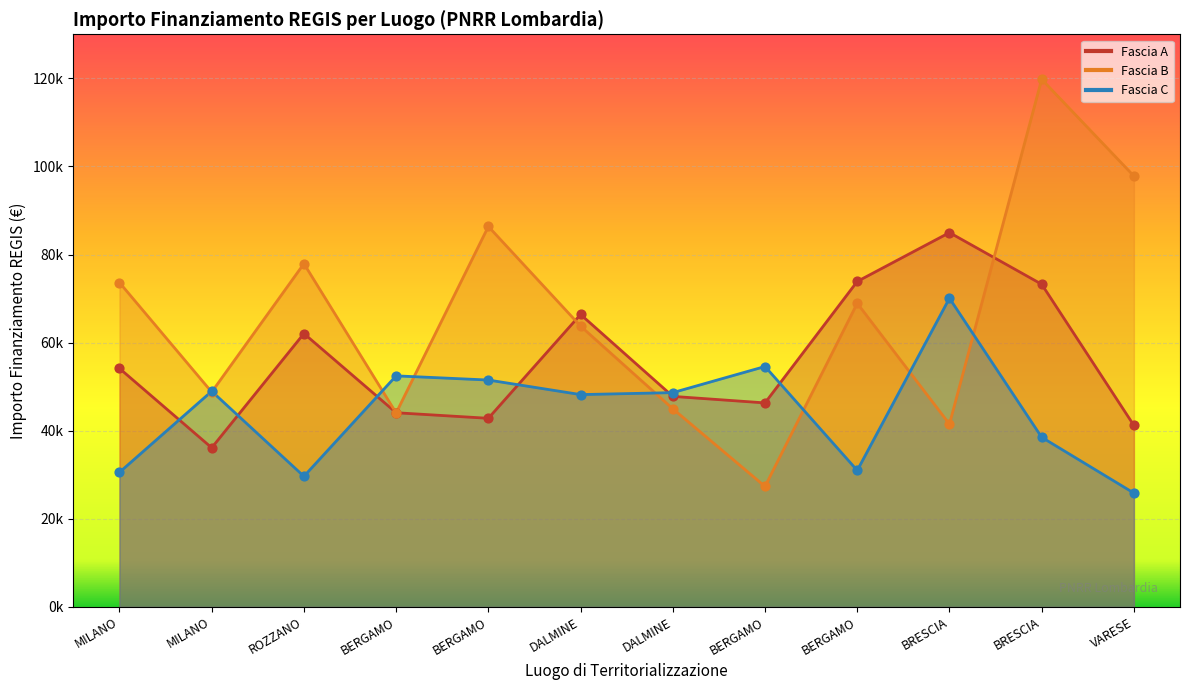

Which series reaches the maximum Y coordinate?

Fascia B